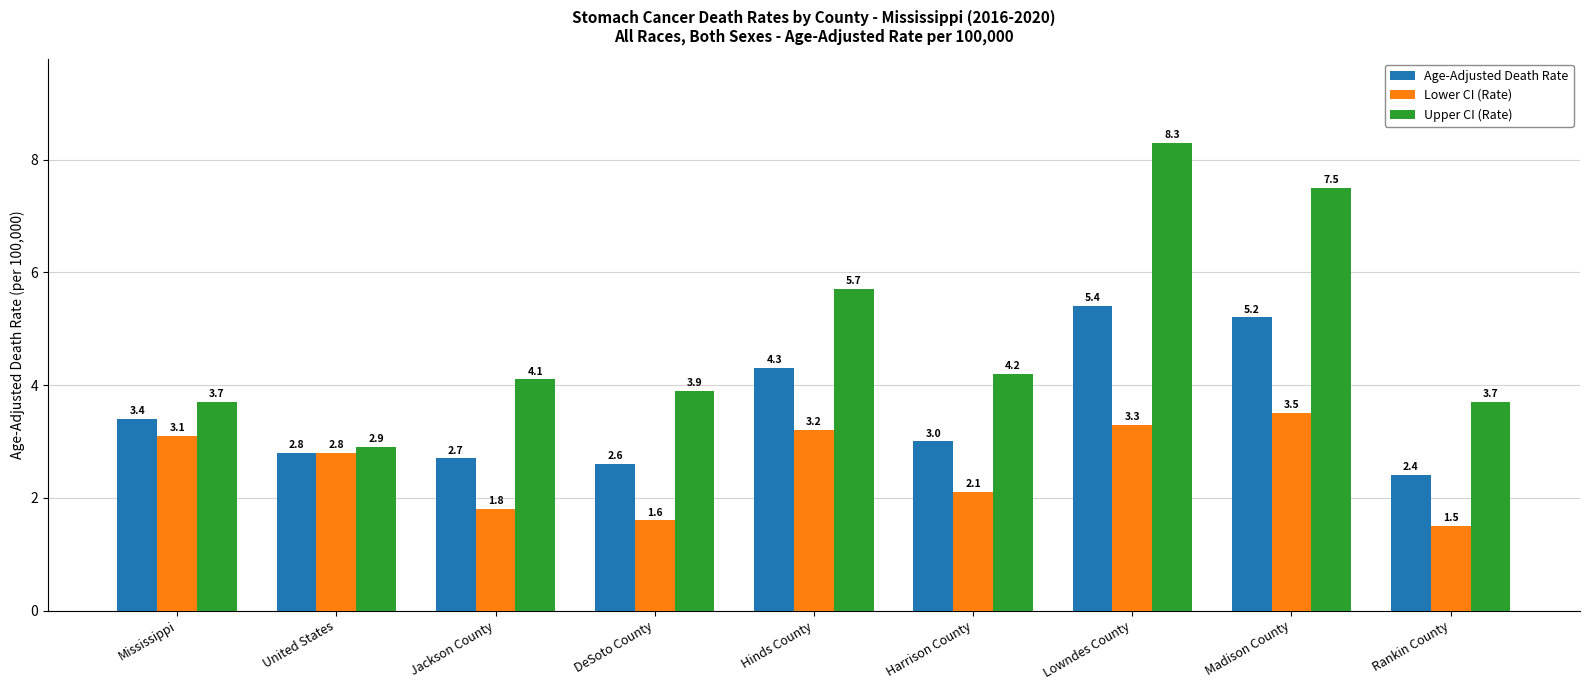

Rank the series at Mississippi from highest to lowest value.

Upper CI (Rate), Age-Adjusted Death Rate, Lower CI (Rate)